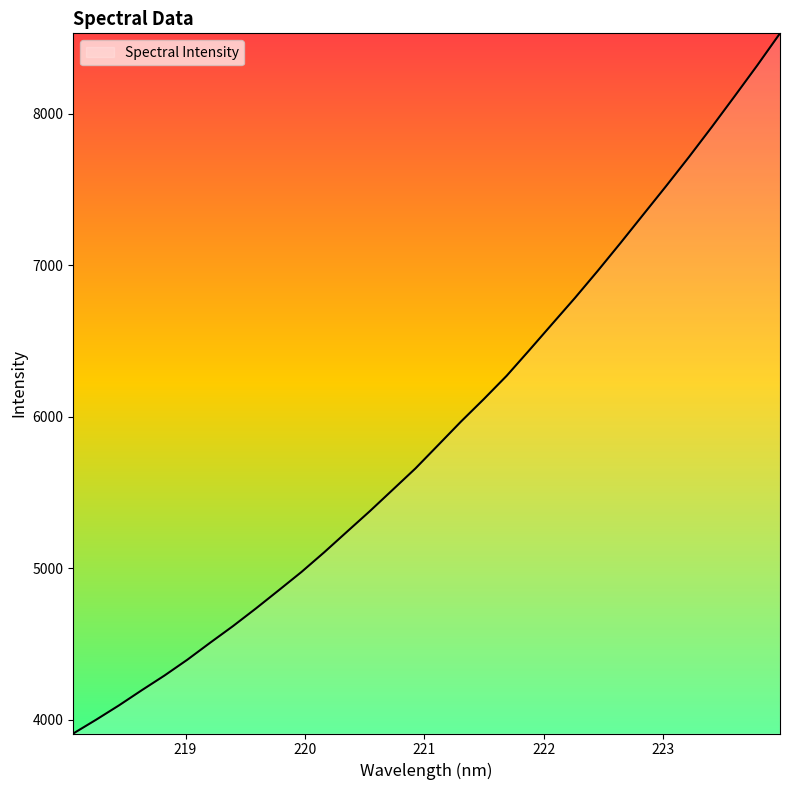

What is the minimum value shown in the chart?

3910.0